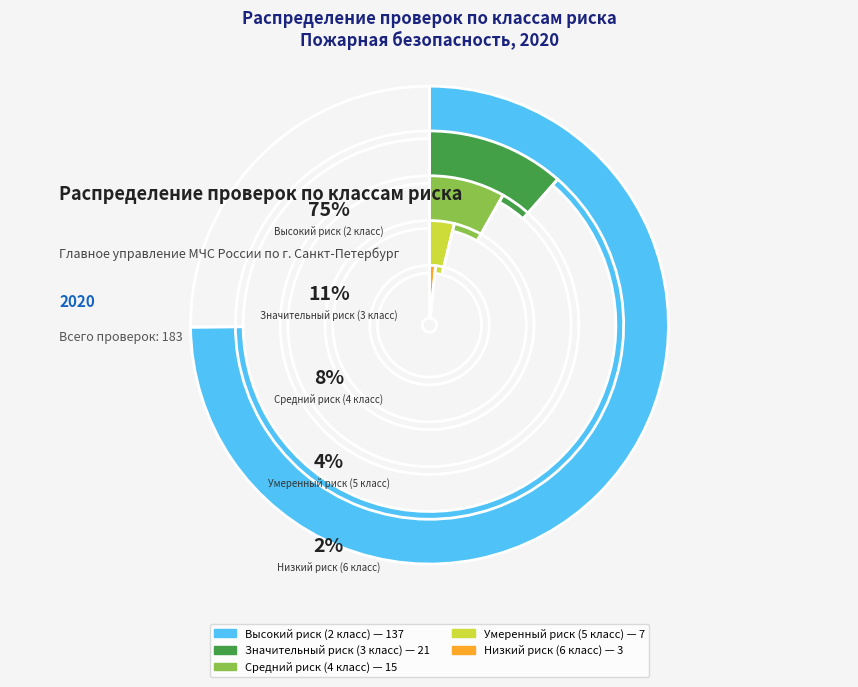

Rank the categories by value from lowest to highest.

Низкий риск (6 класс), Умеренный риск (5 класс), Средний риск (4 класс), Значительный риск (3 класс), Высокий риск (2 класс)